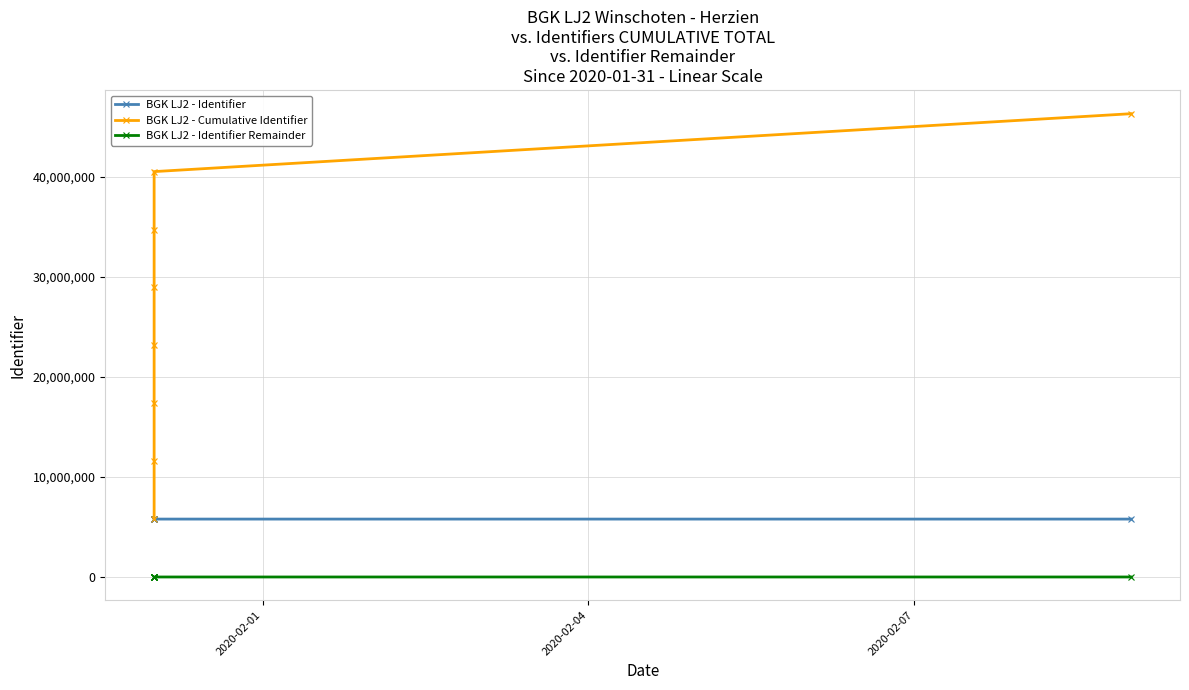

What is the difference between the maximum and minimum values in the BGK LJ2 - Identifier Remainder series?

21